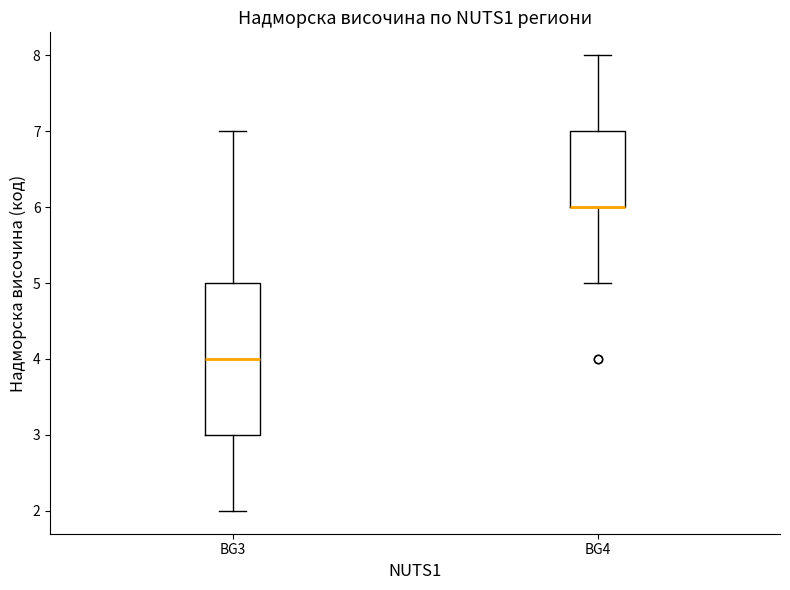

Where is the lower edge of the box for BG3 on the y-axis? The values are not printed on the chart, so give them approximately, as read against the axis.

3